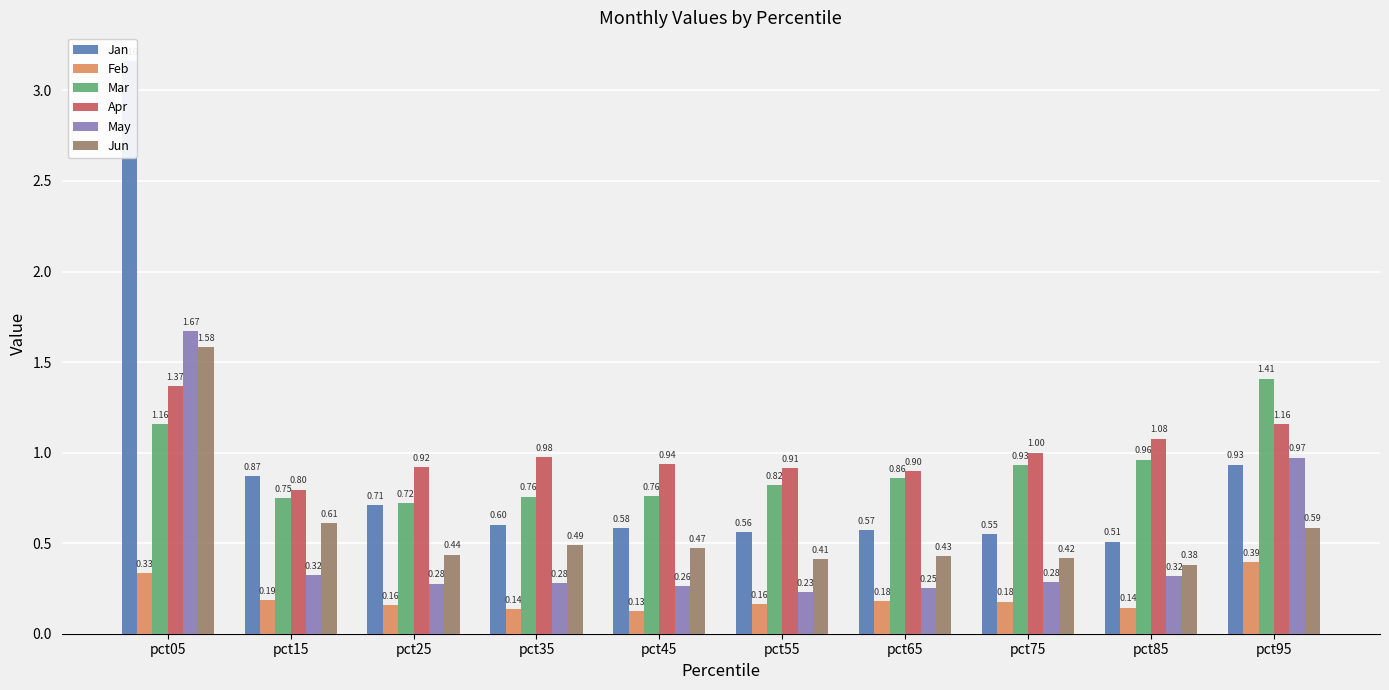

What is the maximum value for May?

1.7